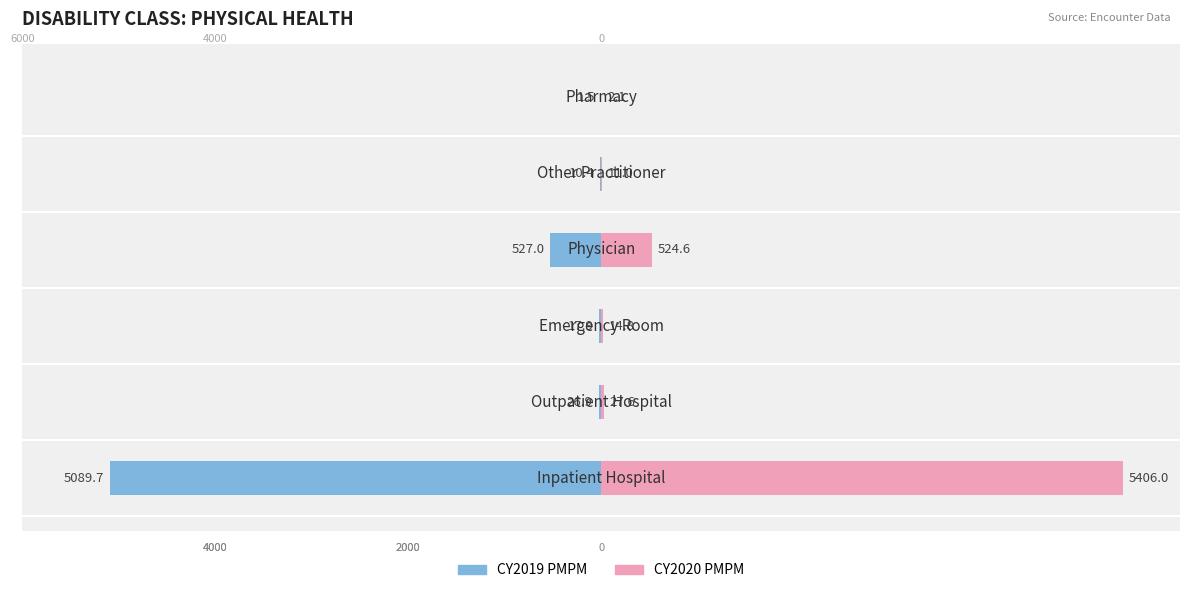

What is the difference between the maximum and minimum values in the CY2020 PMPM series?

5404.0